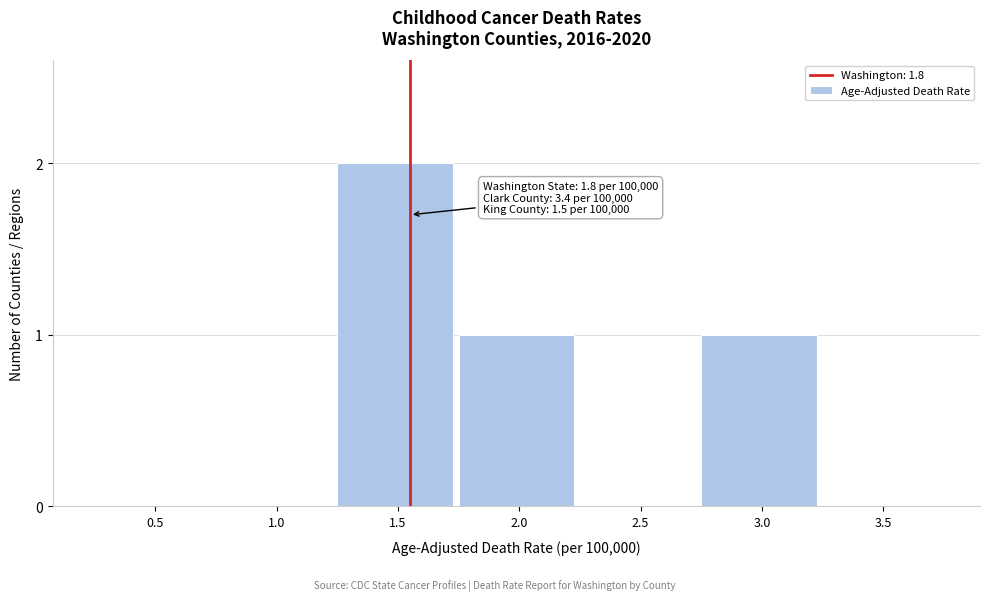

Reading left to right, transcribe all the data shown in this chart.

0.5=0	1.0=0	1.5=2	2.0=1	2.5=0	3.0=1	3.5=0